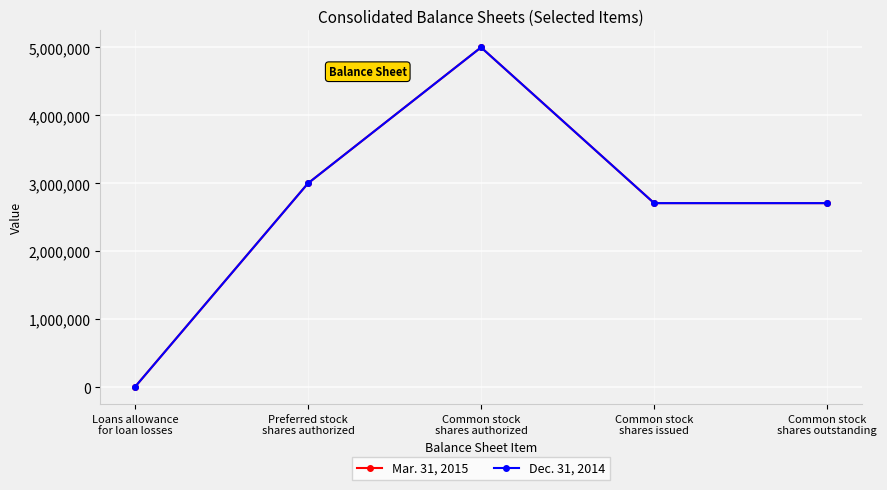

What is the highest value of the Mar. 31, 2015 series?

5000000